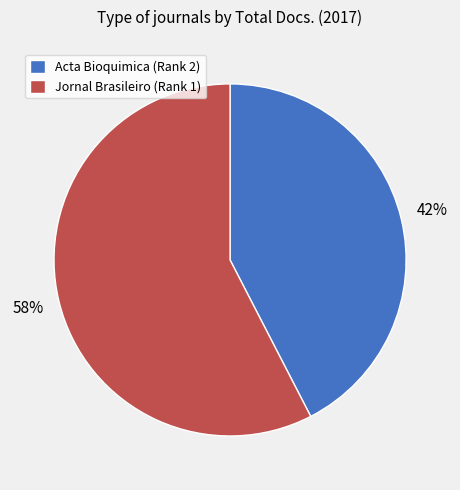

Do Jornal Brasileiro (Rank 1) and Acta Bioquimica (Rank 2) together represent more than half of the pie?

Yes